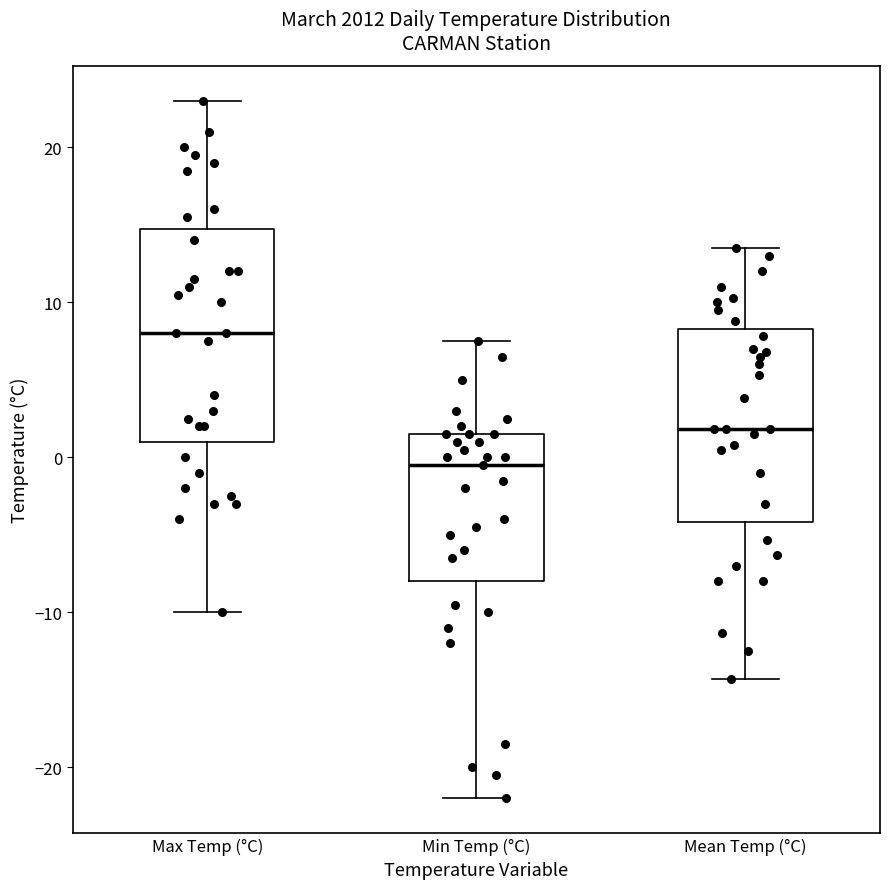

Where is the upper edge of the box for Mean Temp (°C) on the y-axis? The values are not printed on the chart, so give them approximately, as read against the axis.

8